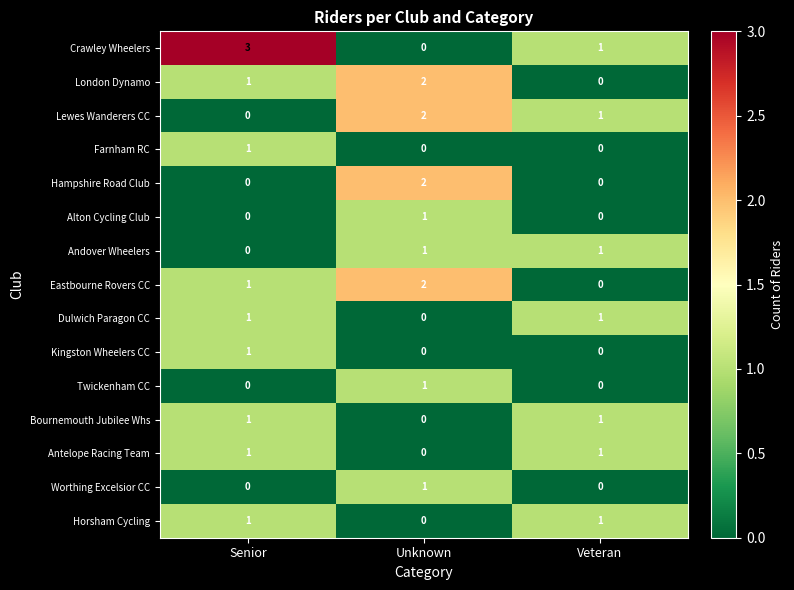

Which category has the lowest value in the London Dynamo series?

Veteran